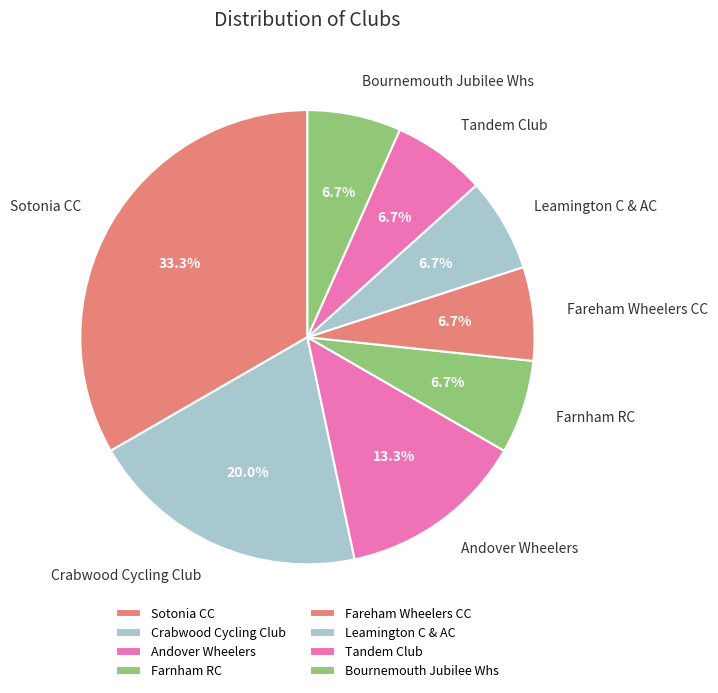

Combined, do Andover Wheelers and Fareham Wheelers CC account for over 50%?

No